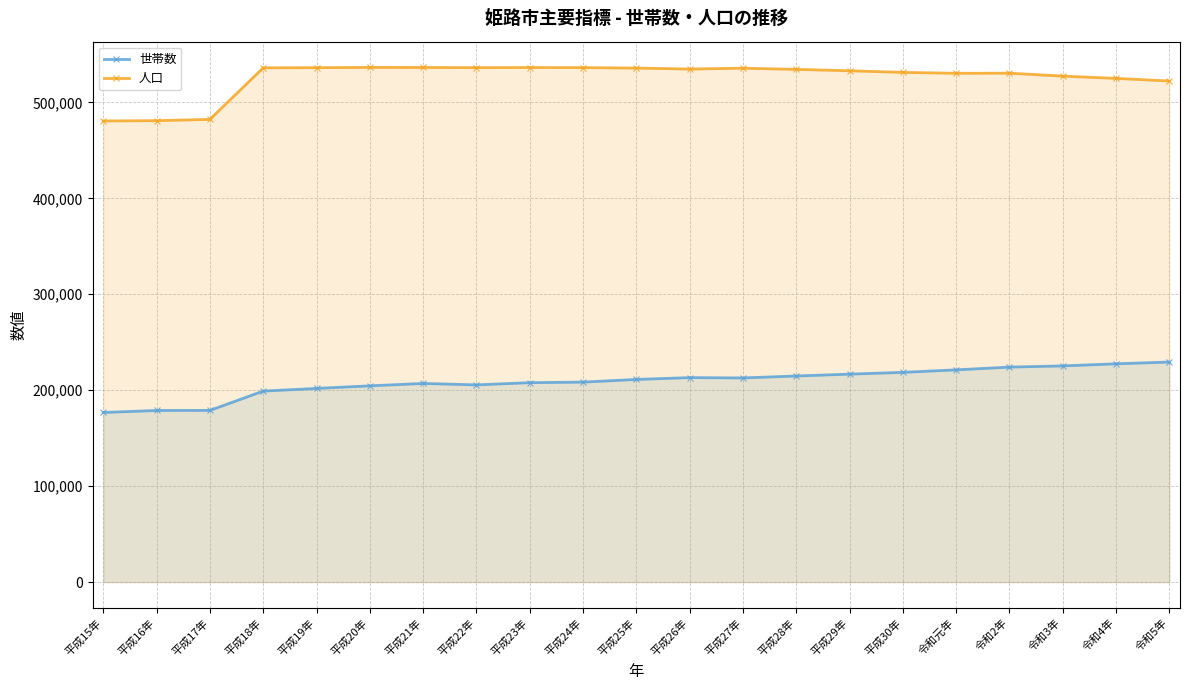

Which category has the lowest value across all series?

平成15年